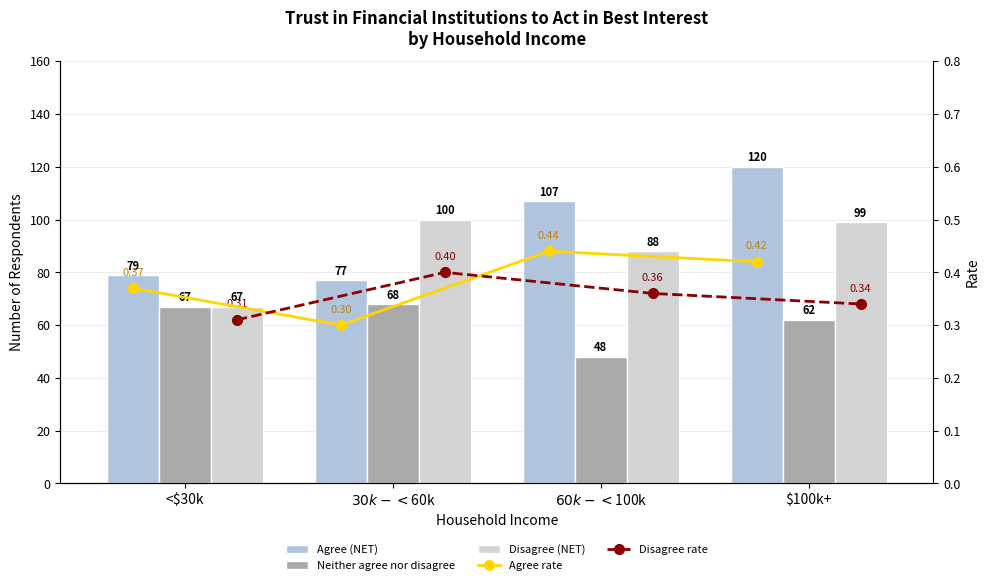

What is the difference between the second highest and second lowest values in the Agree (NET) series?

28.0